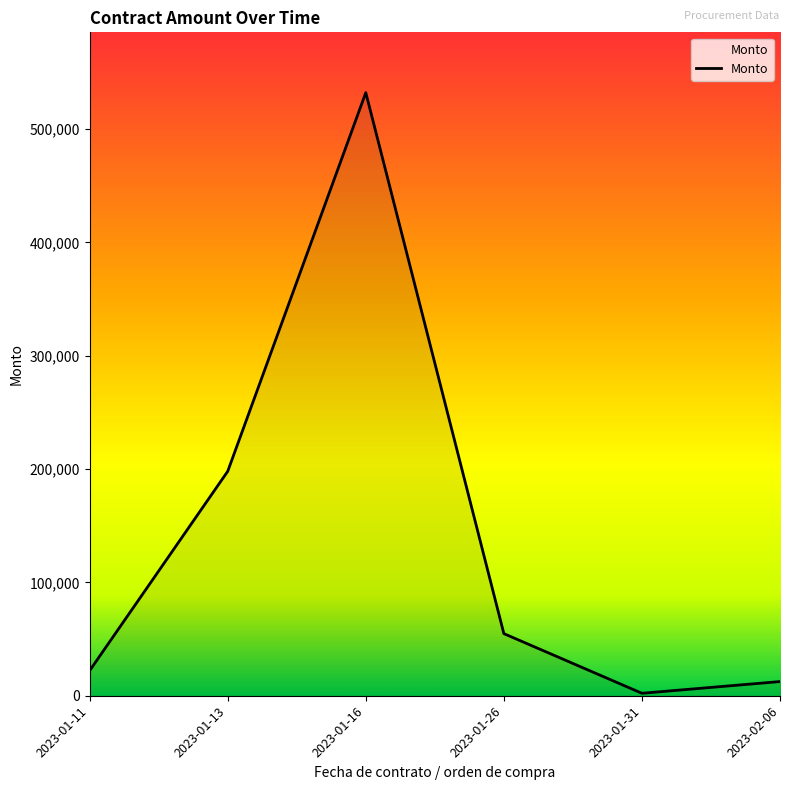

What is the sum of the values at 2023-02-06 and 2023-01-13?

210509.6